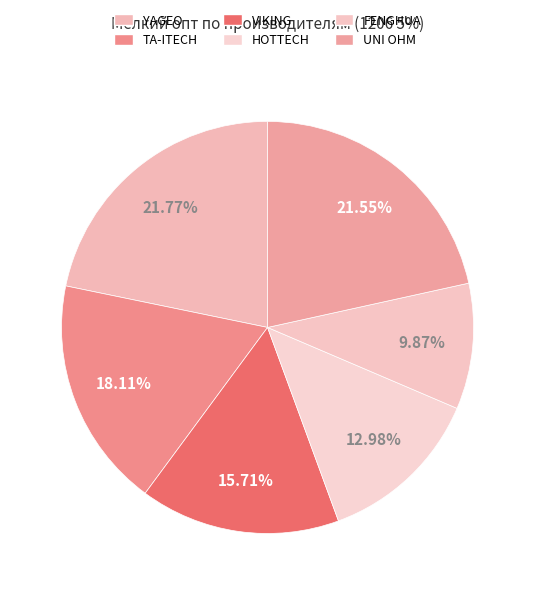

Does YAGEO account for over 50% of the chart?

No